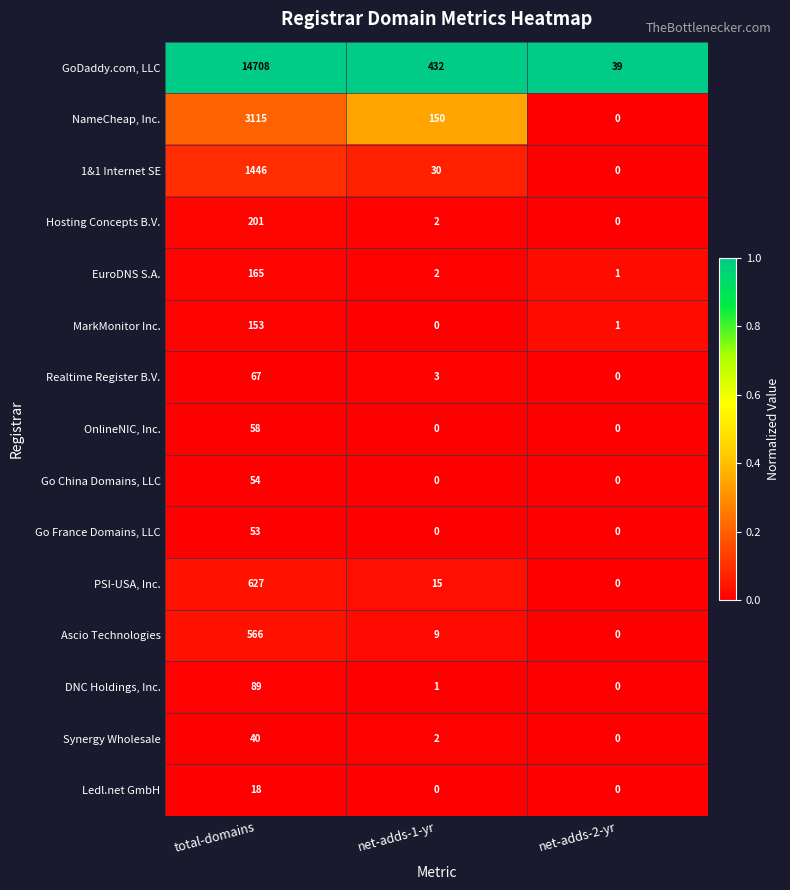

Which series has the widest spread of values?

GoDaddy.com, LLC